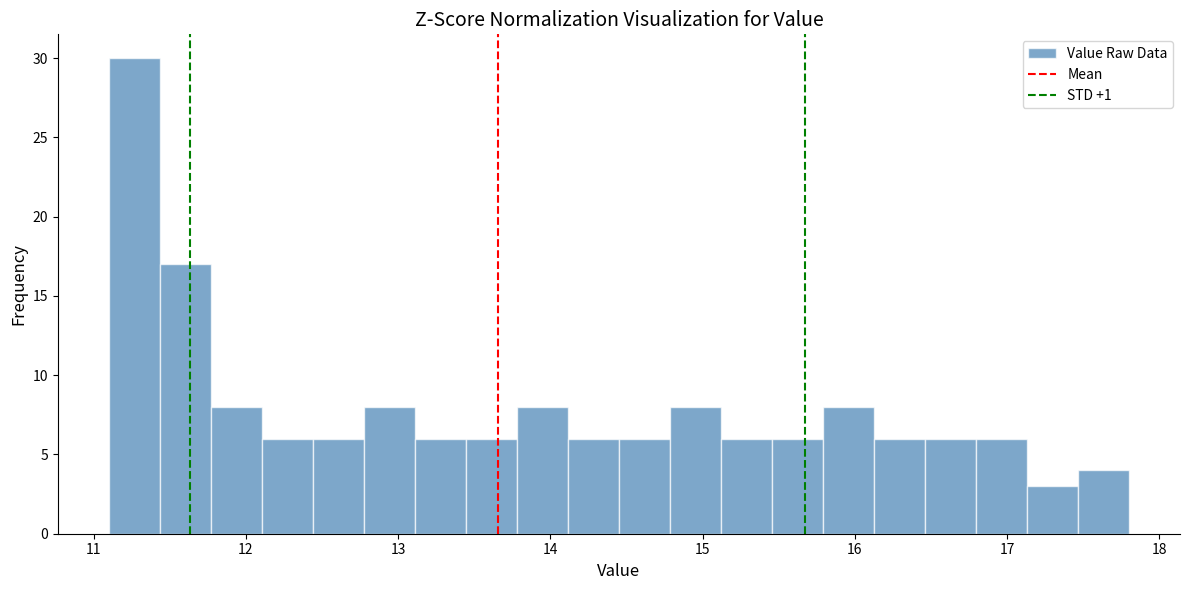

Around what value on the x-axis is the tallest bar? Give the approximate position of its centre, as read against the axis.

11.3